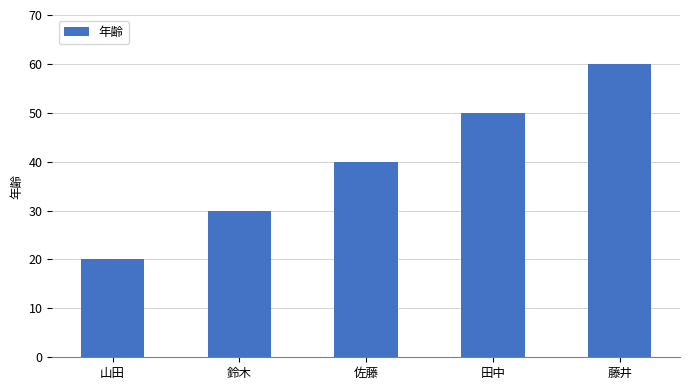

The chart shows a value of 60 at 藤井. True or false?

True